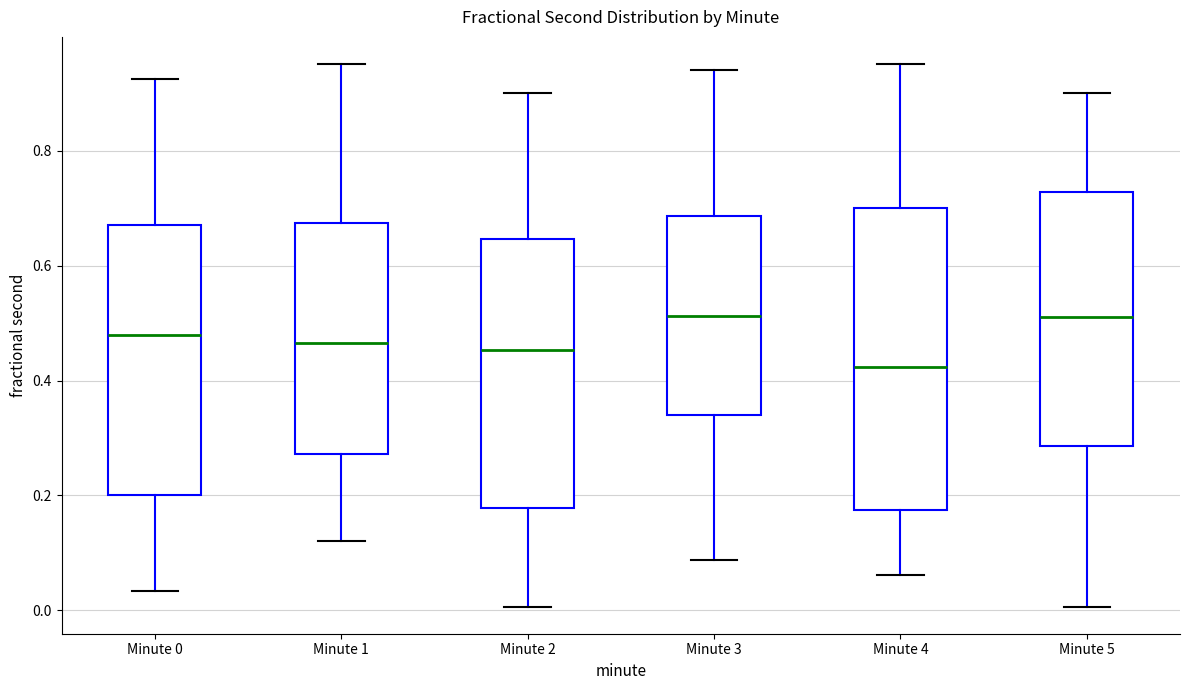

Reading left to right, read every box against the y-axis: the position of its median line, the range the box covers, and the ends of its whiskers. The values are not printed on the chart, so give them approximately, as read against the axis.

Minute 0: median 0.48, box 0.20 to 0.68, whiskers 0.04 to 0.92
Minute 1: median 0.46, box 0.28 to 0.68, whiskers 0.12 to 0.96
Minute 2: median 0.46, box 0.18 to 0.64, whiskers 0.00 to 0.90
Minute 3: median 0.52, box 0.34 to 0.68, whiskers 0.08 to 0.94
Minute 4: median 0.42, box 0.18 to 0.70, whiskers 0.06 to 0.96
Minute 5: median 0.52, box 0.28 to 0.72, whiskers 0.00 to 0.90